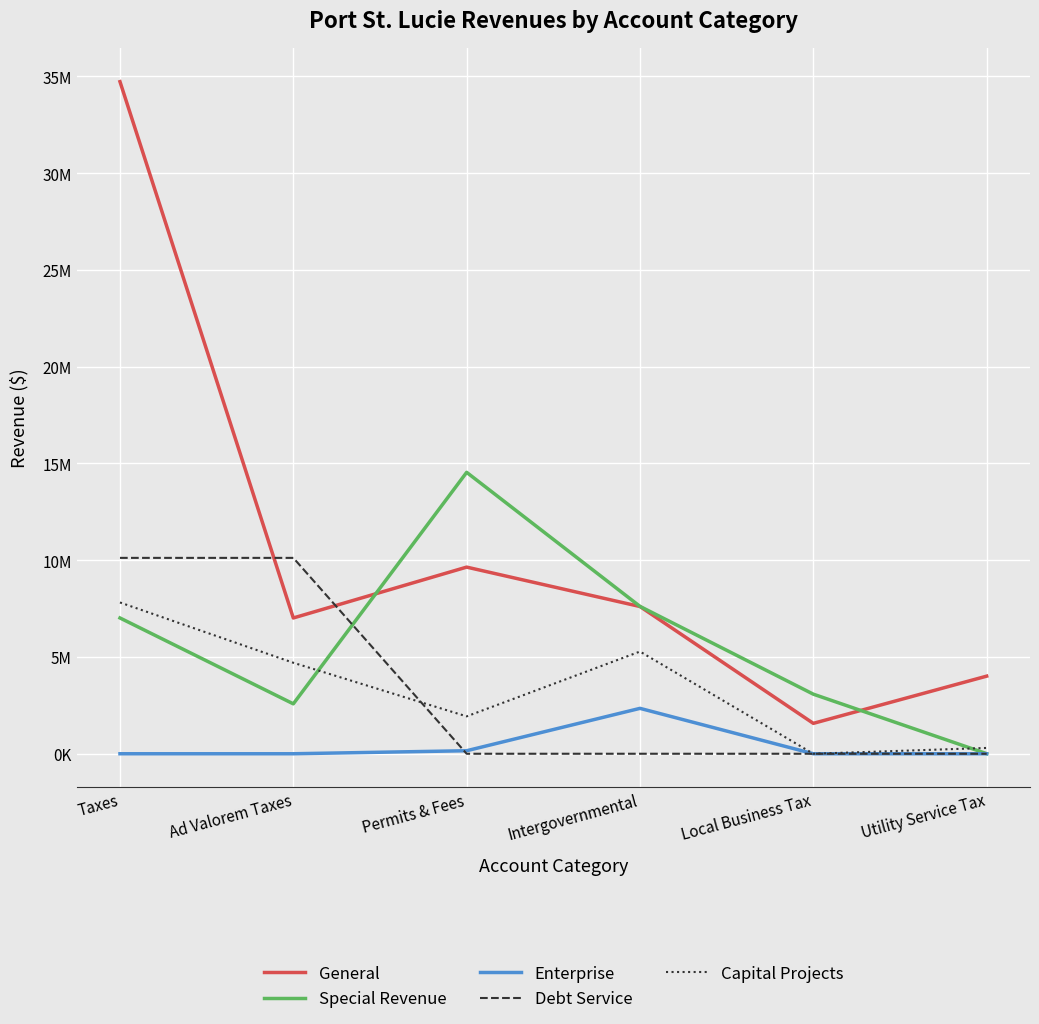

True or false: Enterprise and General cross at least once.

False